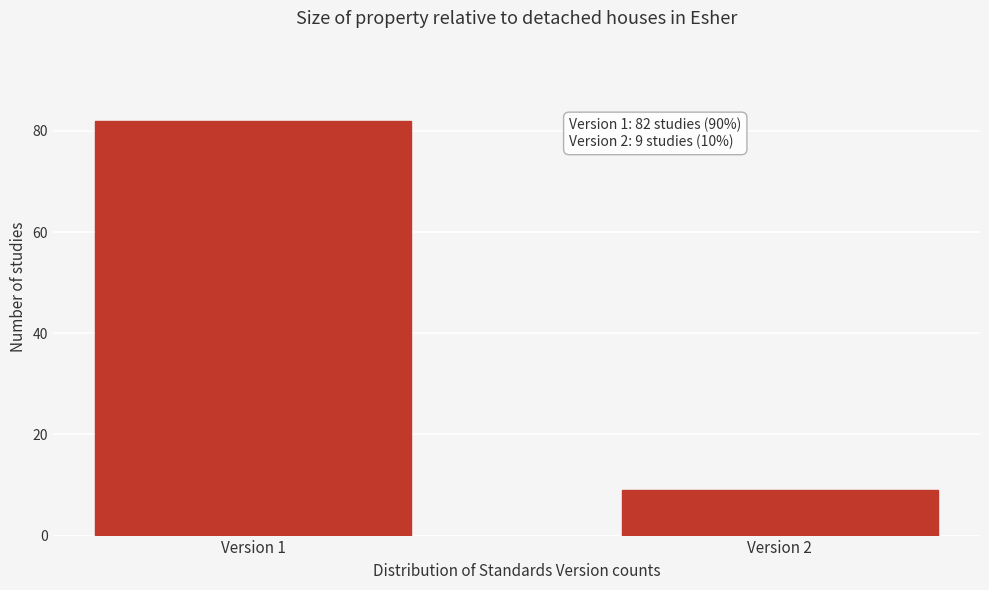

Reading left to right, what are all the values shown in this chart?

Version 1=82	Version 2=9